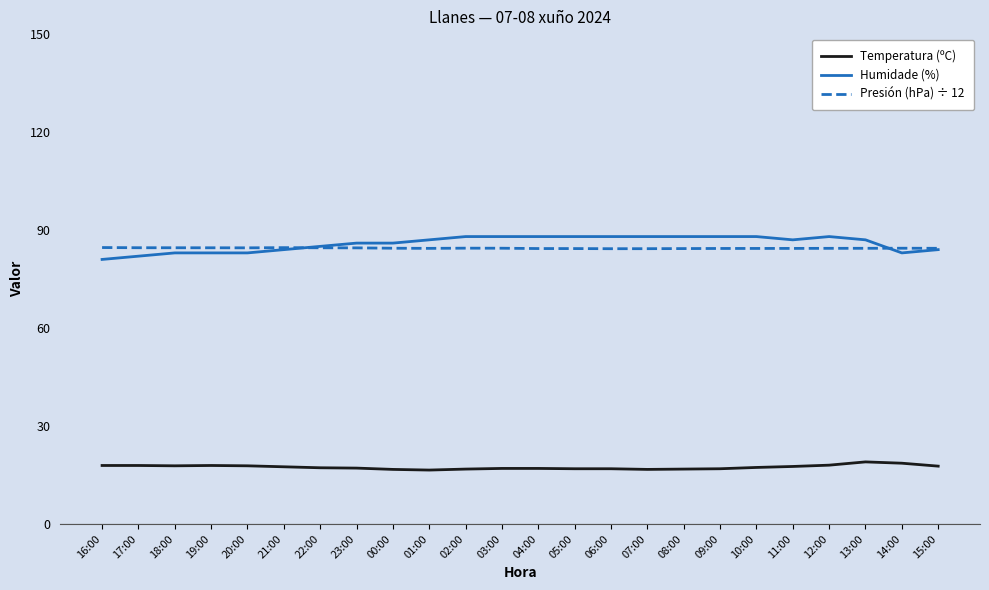

What are all the series names shown in the legend?

Temperatura (ºC), Humidade (%), Presión (hPa) ÷ 12